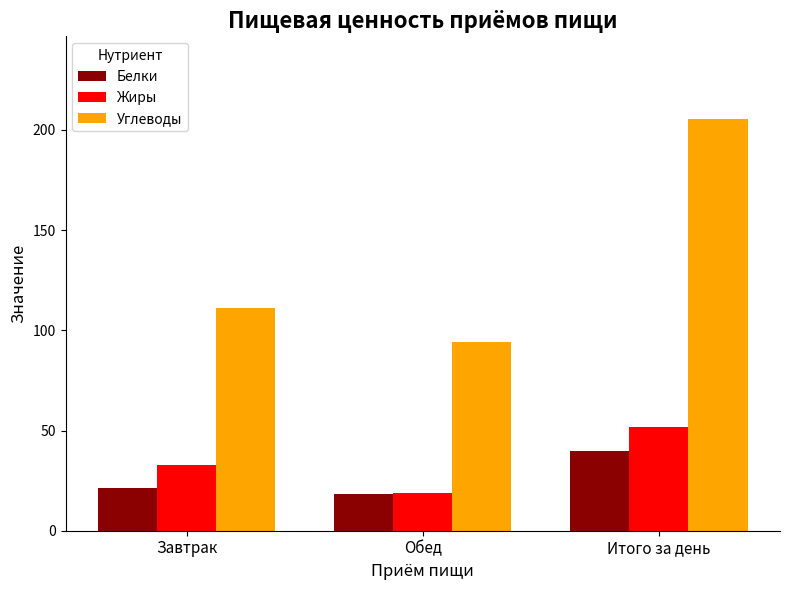

What is the value of the Белки bar at the 2nd from the left?

18.5